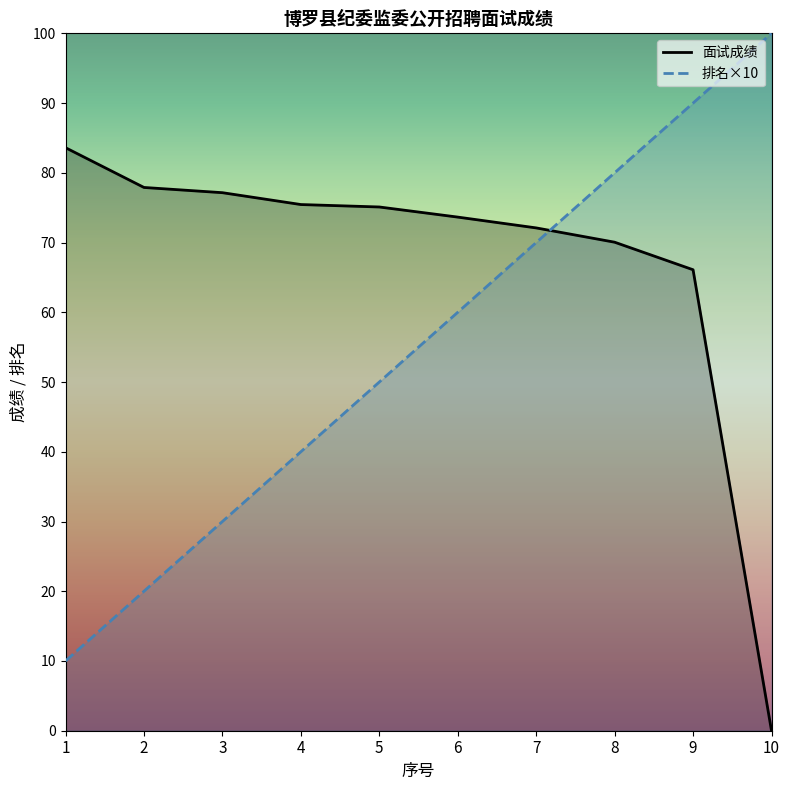

What is the spread (max minus min) of values at 7?

2.1